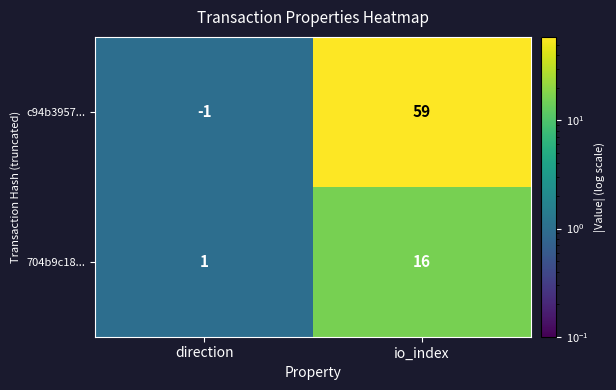

At which category is the sum across all series the highest?

io_index